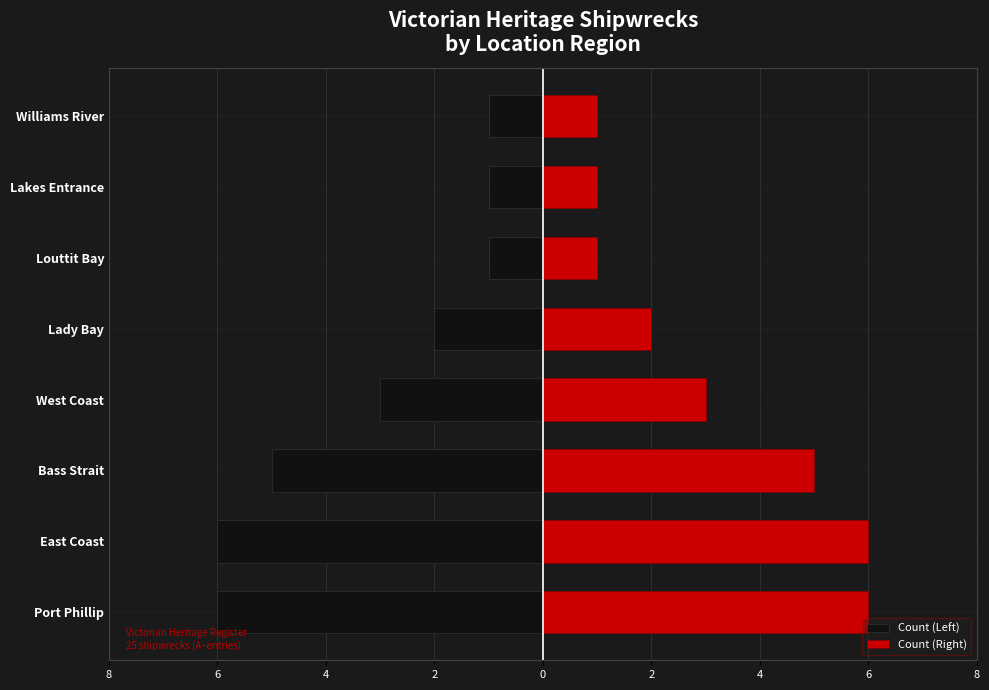

Is it true that Count (Right) equals 1 at Louttit Bay?

True